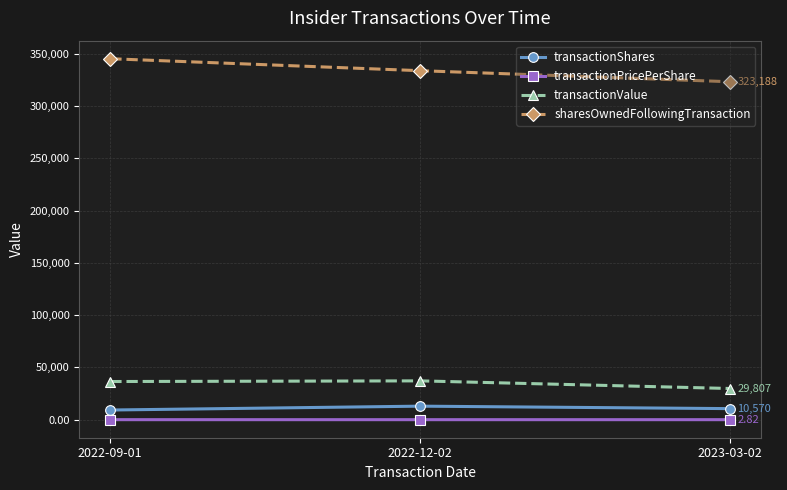

How many lines are shown in the chart?

4